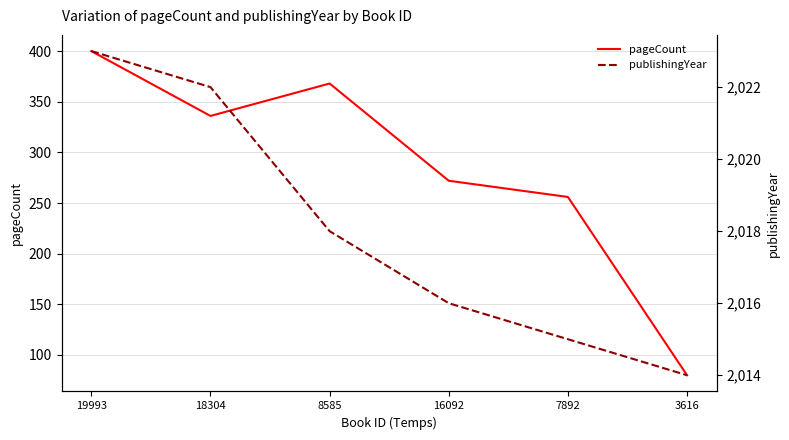

True or false: pageCount and publishingYear cross at least once.

False